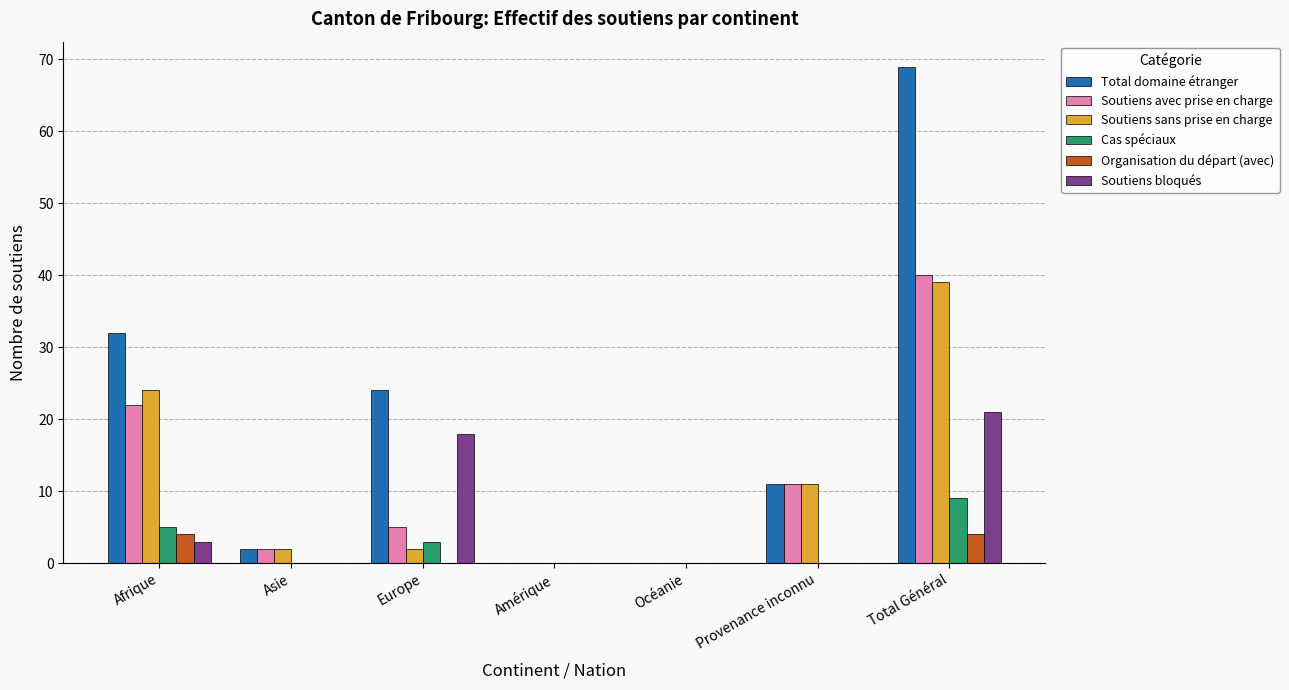

Are the bars grouped side by side (vs. stacked)?

Yes